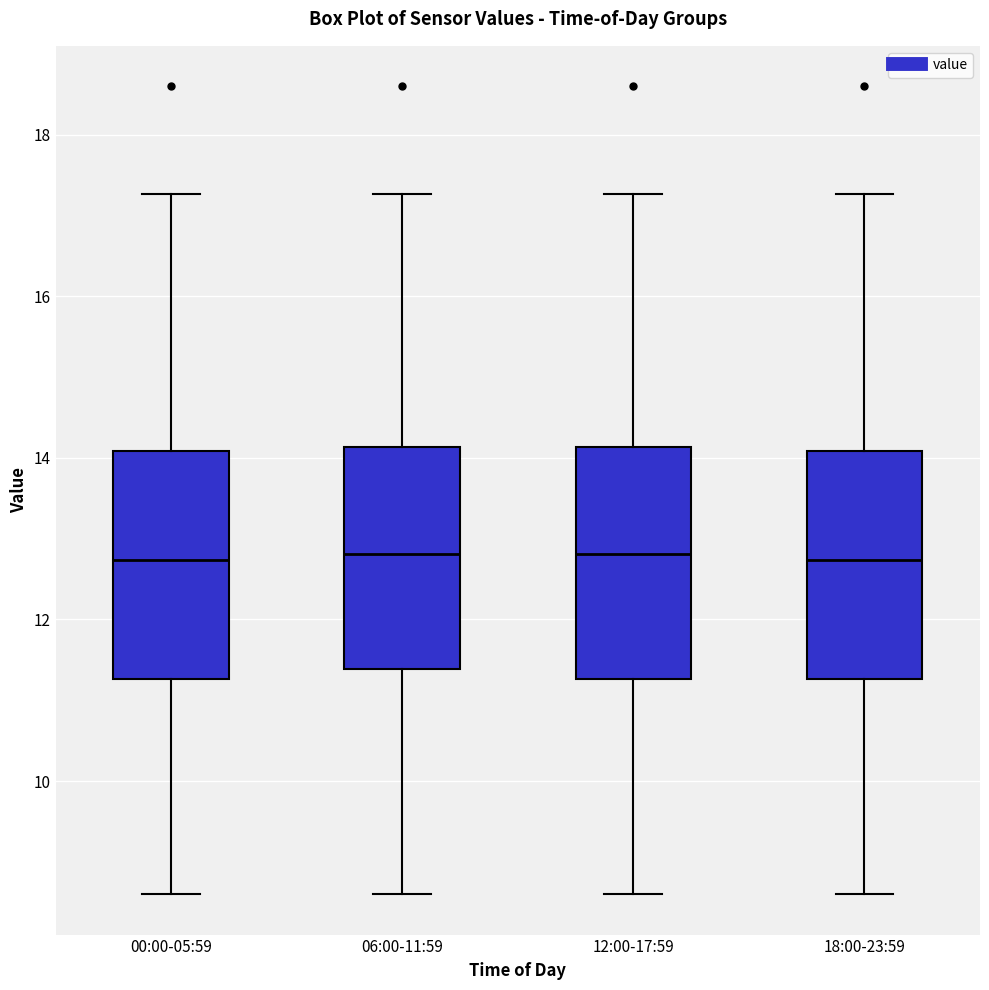

Reading left to right, transcribe this box plot: for each box, give where its median line is, the range the box spans, and where its two whiskers end, as read against the y-axis. The values are not printed on the chart, so give them approximately, as read against the axis.

00:00-05:59: median 12.8, box 11.2 to 14.0, whiskers 8.6 to 17.2
06:00-11:59: median 12.8, box 11.4 to 14.2, whiskers 8.6 to 17.2
12:00-17:59: median 12.8, box 11.2 to 14.2, whiskers 8.6 to 17.2
18:00-23:59: median 12.8, box 11.2 to 14.0, whiskers 8.6 to 17.2